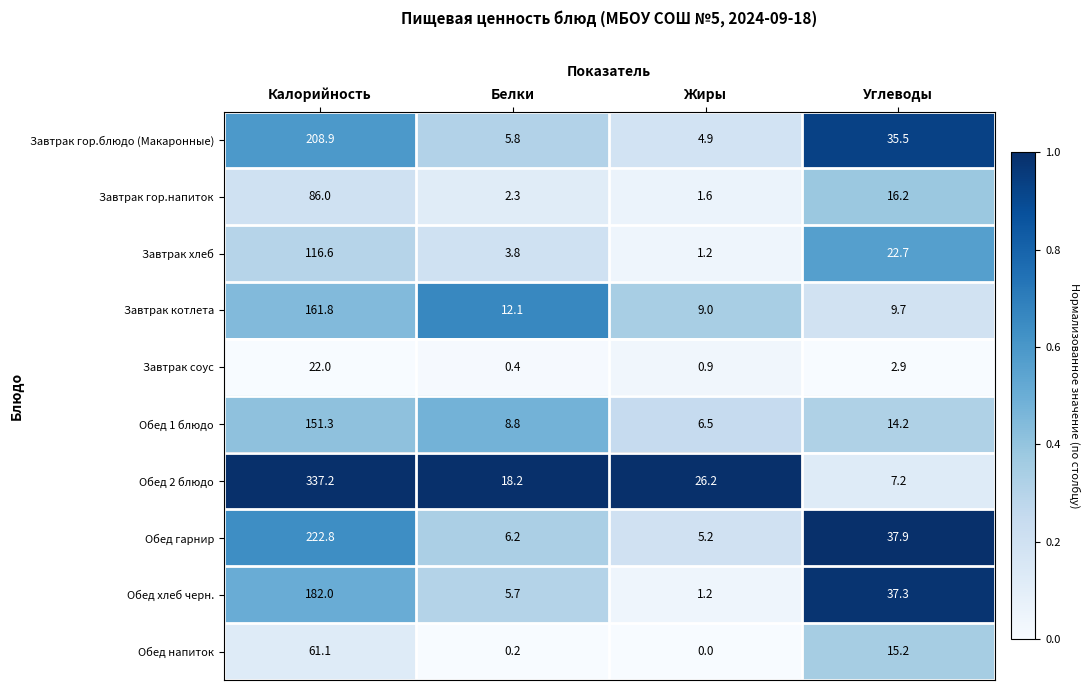

What is the approximate value of Завтрак гор.блюдо (Макаронные) at Углеводы?

35.5